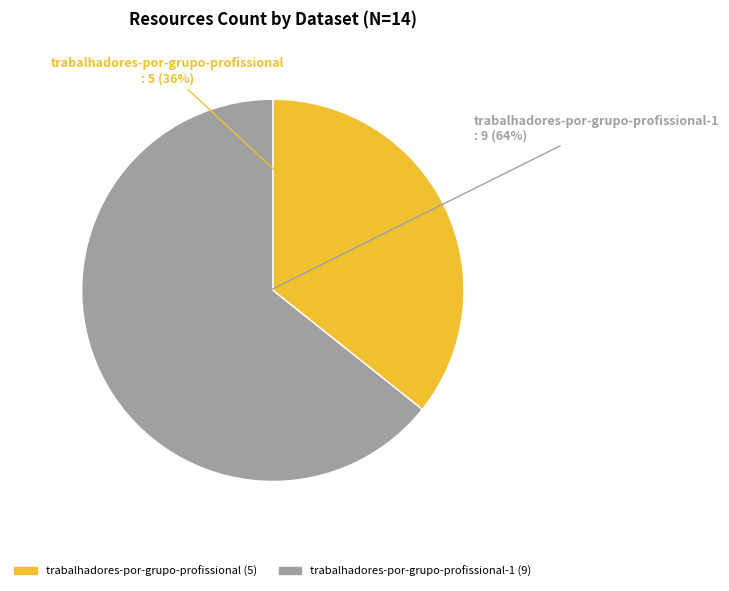

Combined, do trabalhadores-por-grupo-profissional-1 and trabalhadores-por-grupo-profissional account for over 50%?

Yes